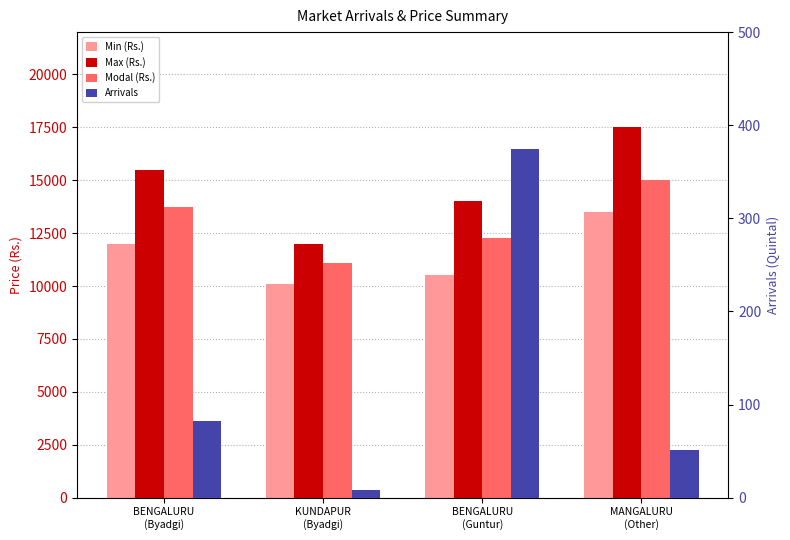

Between BENGALURU
(Byadgi) and BENGALURU
(Guntur), which is larger?

BENGALURU
(Byadgi)